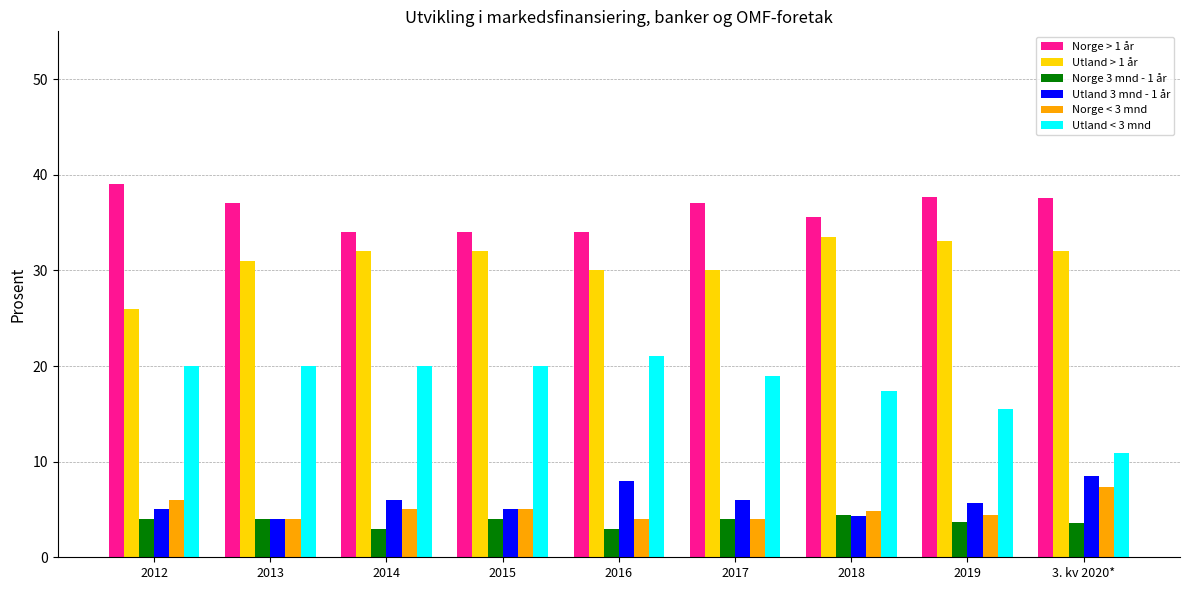

Is it true that Utland 3 mnd - 1 år equals 6.0 at 2014?

True